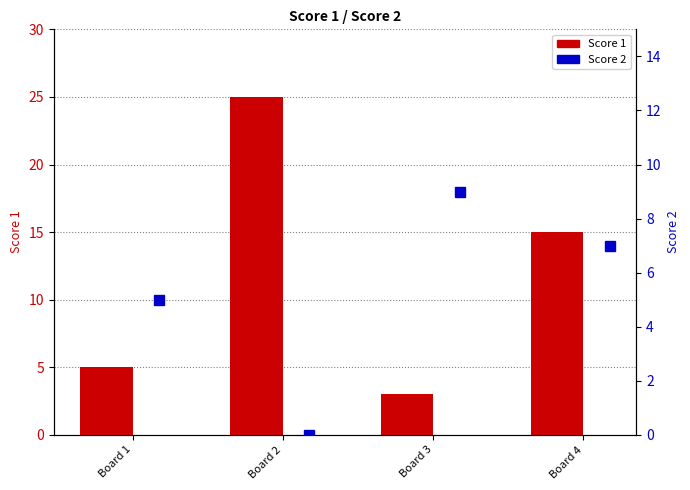

Read the Score 1 value at Board 1.

5